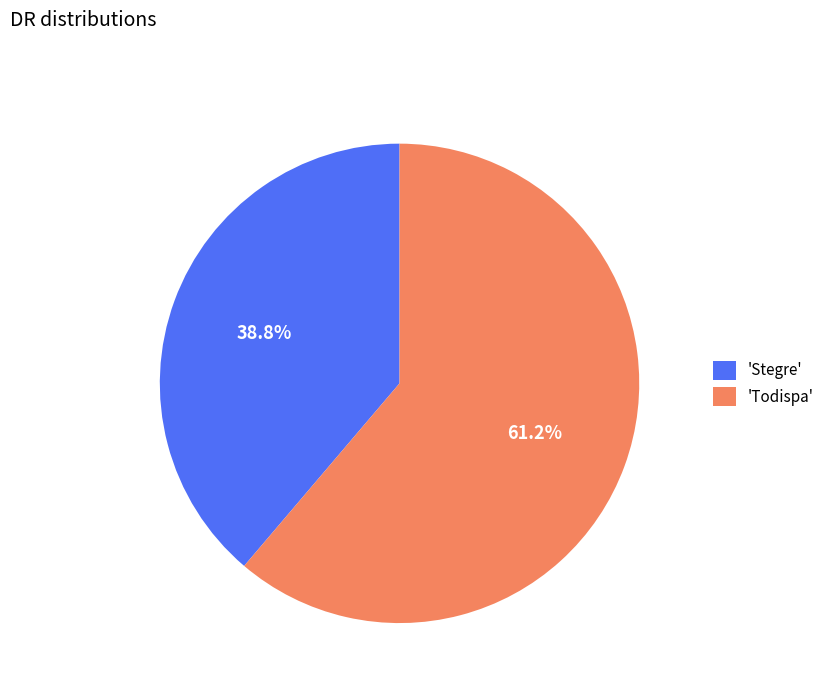

What is the smallest slice in the pie chart?

'Stegre'